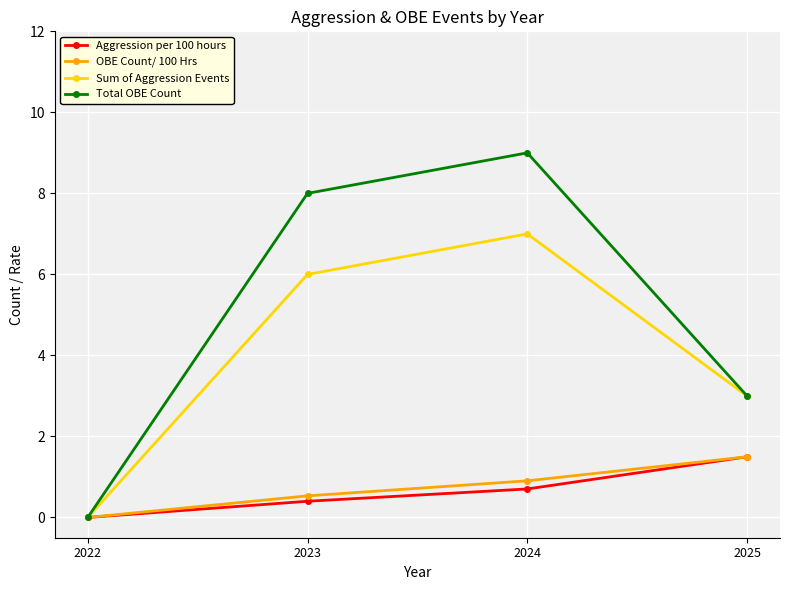

At which category does Total OBE Count reach its first local peak?

2024